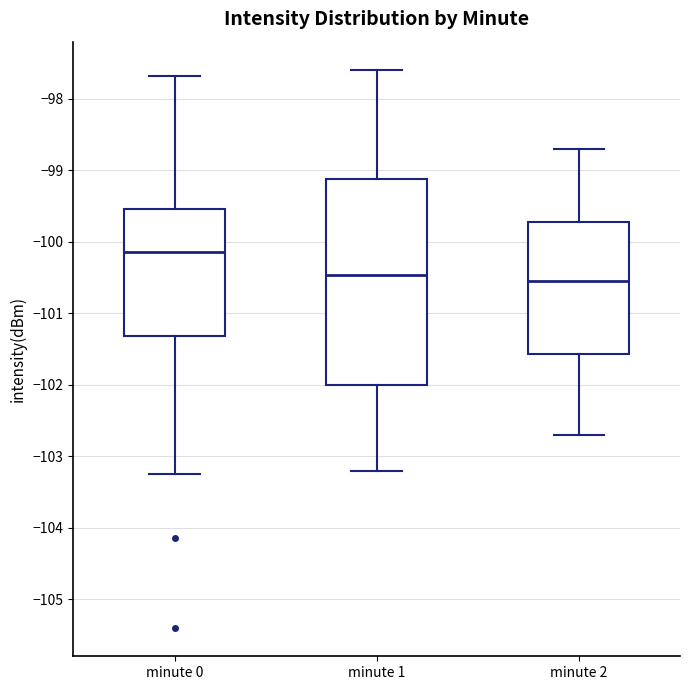

Which box is the tallest, from its lower edge to its upper edge?

minute 1